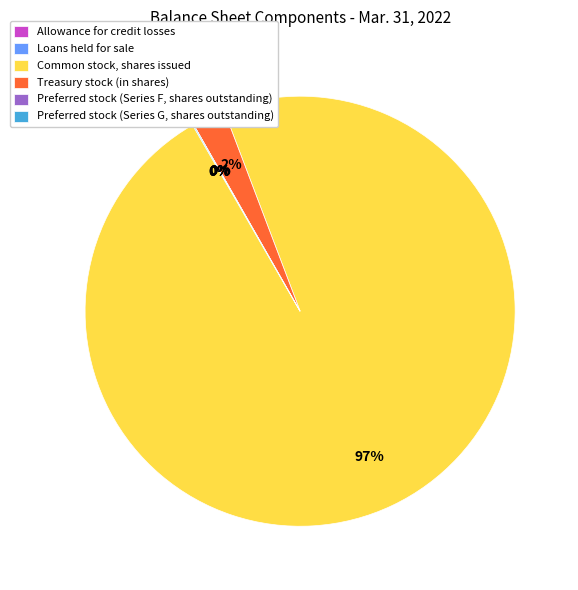

Which slice represents more than half of the pie?

Common stock, shares issued